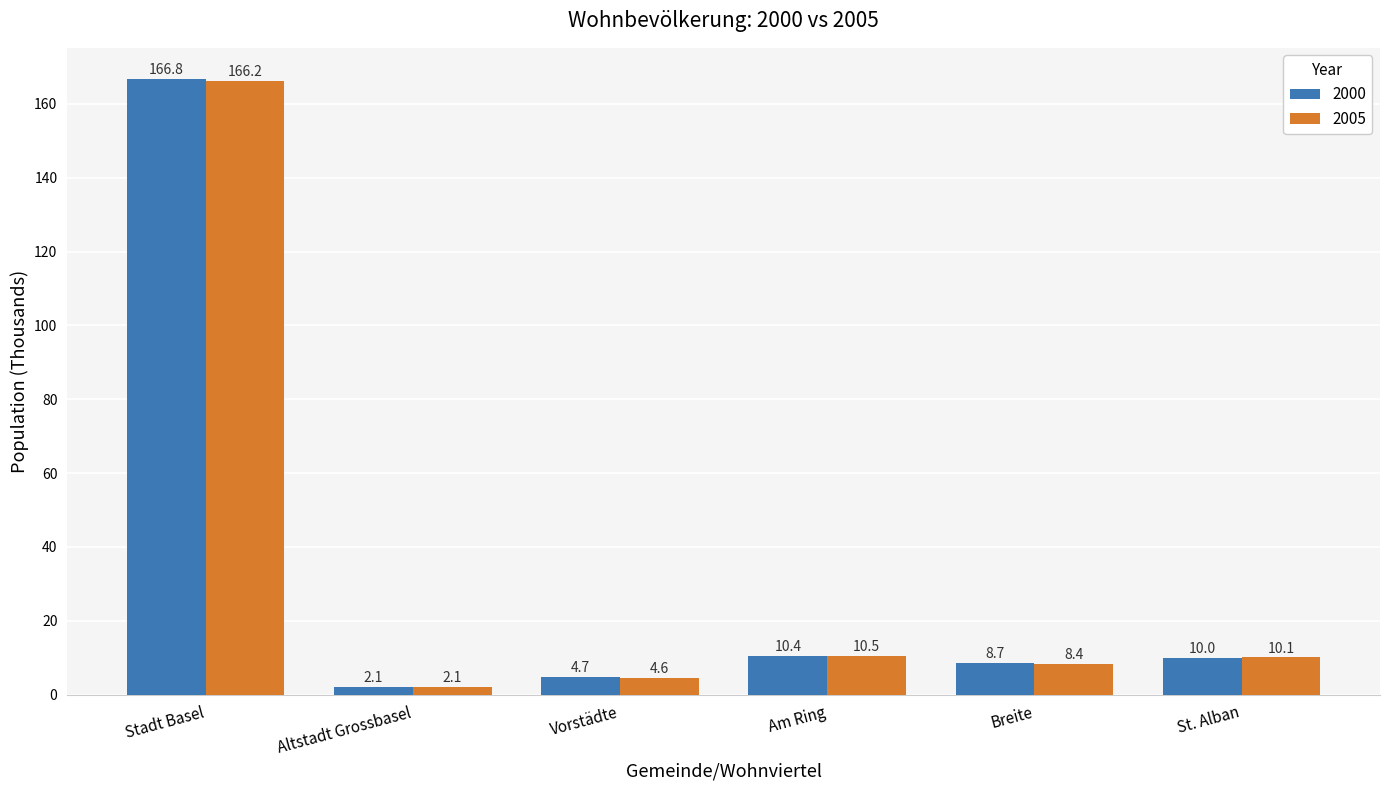

Which label corresponds to the smallest value in the chart?

Altstadt Grossbasel